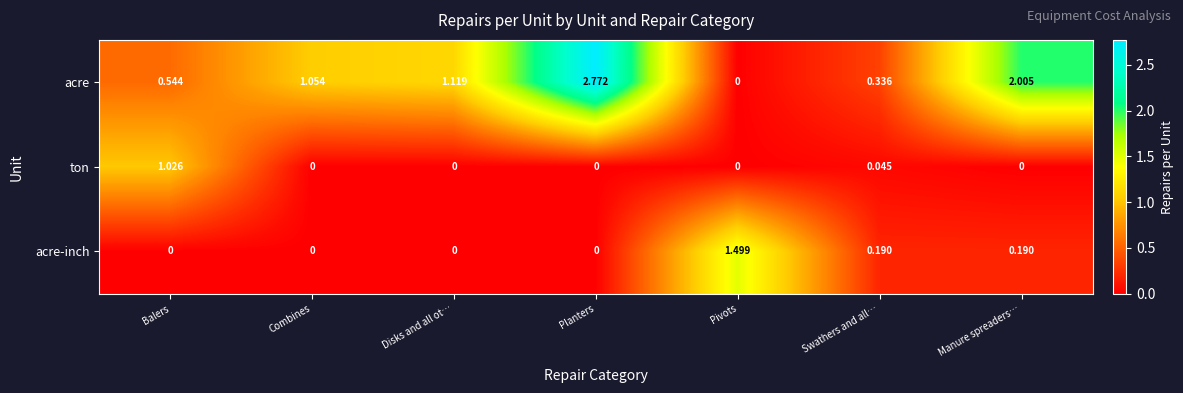

List the labels in order of acre value, largest first.

Planters, Manure spreaders…, Disks and all ot…, Combines, Balers, Swathers and all…, Pivots